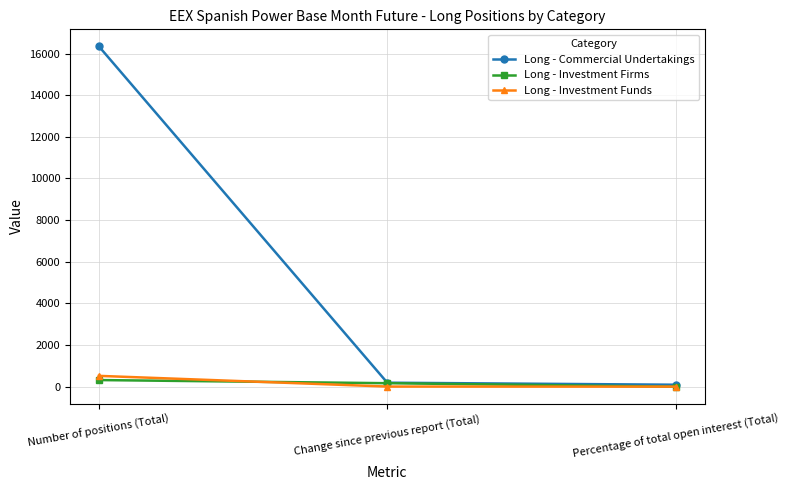

True or false: Long - Investment Funds has a value of 520.1 at Number of positions (Total).

True